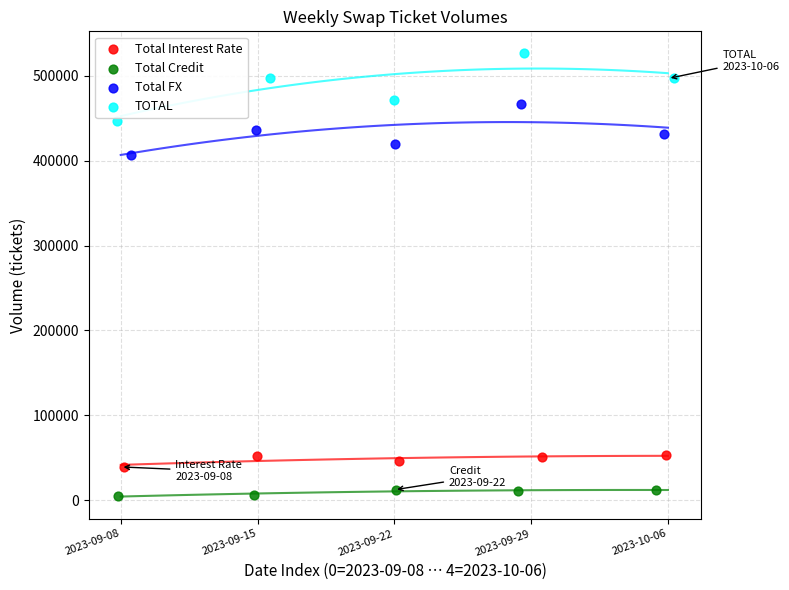

What are all the series names shown in the legend?

Total Interest Rate, Total Credit, Total FX, TOTAL